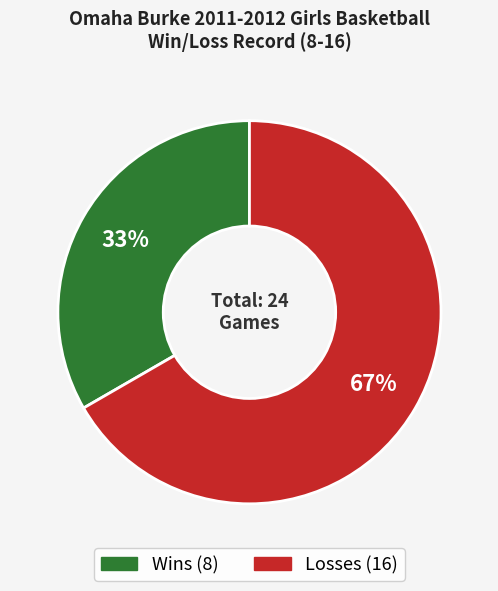

Approximately how many times larger is the value at Losses compared to Wins?

2.0